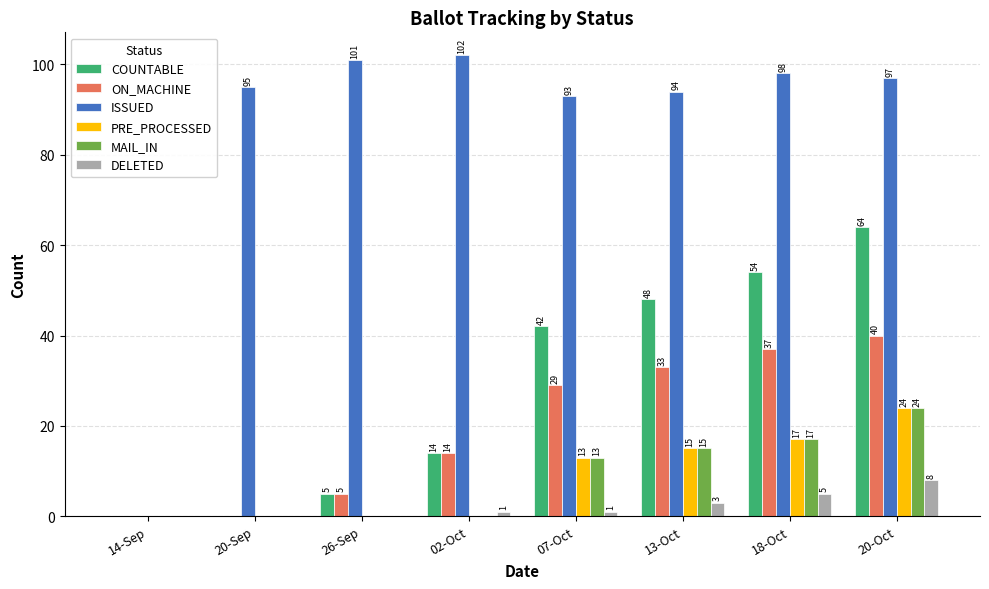

Between 18-Oct and 20-Oct, which series saw the biggest shift?

COUNTABLE